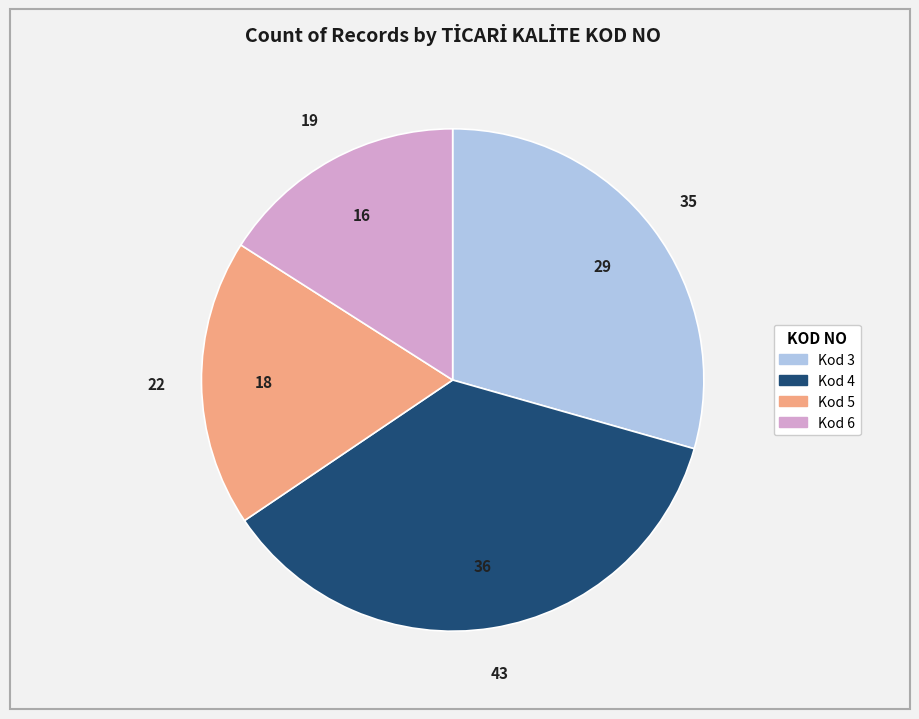

How many segments does this pie chart have?

4